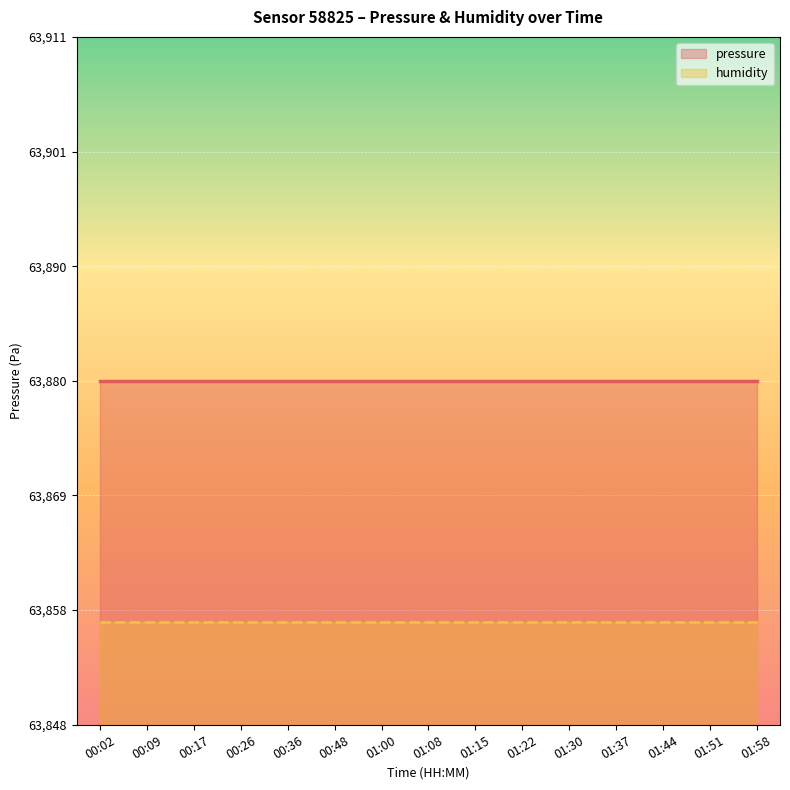

True or false: humidity and pressure cross at least once.

False